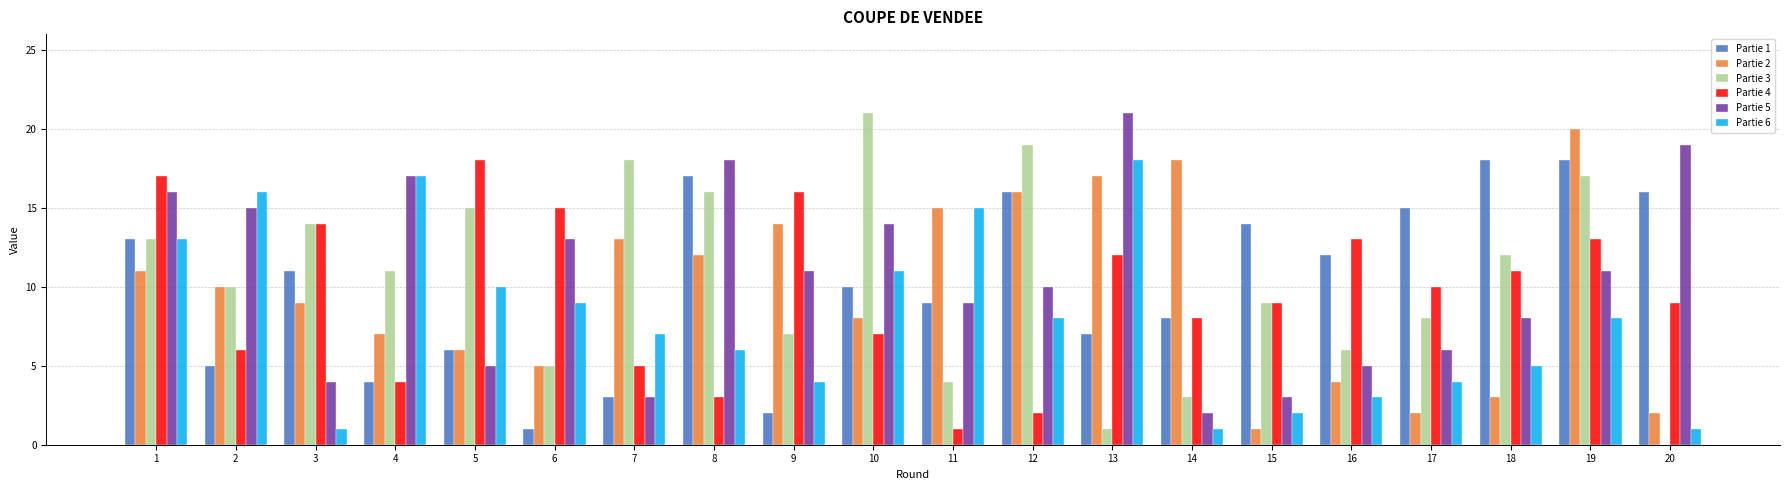

The Partie 4 series shows 12 at 15. True or false?

False